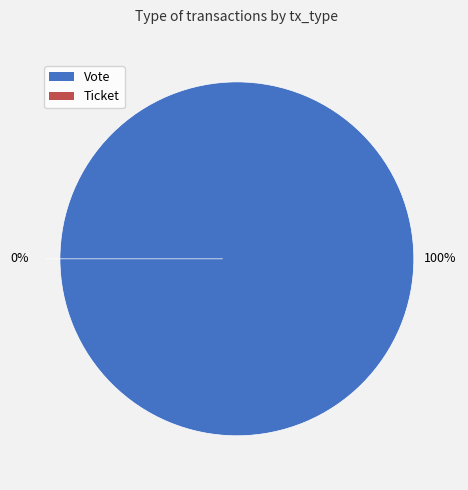

To the nearest percent, what portion does Vote represent?

100%